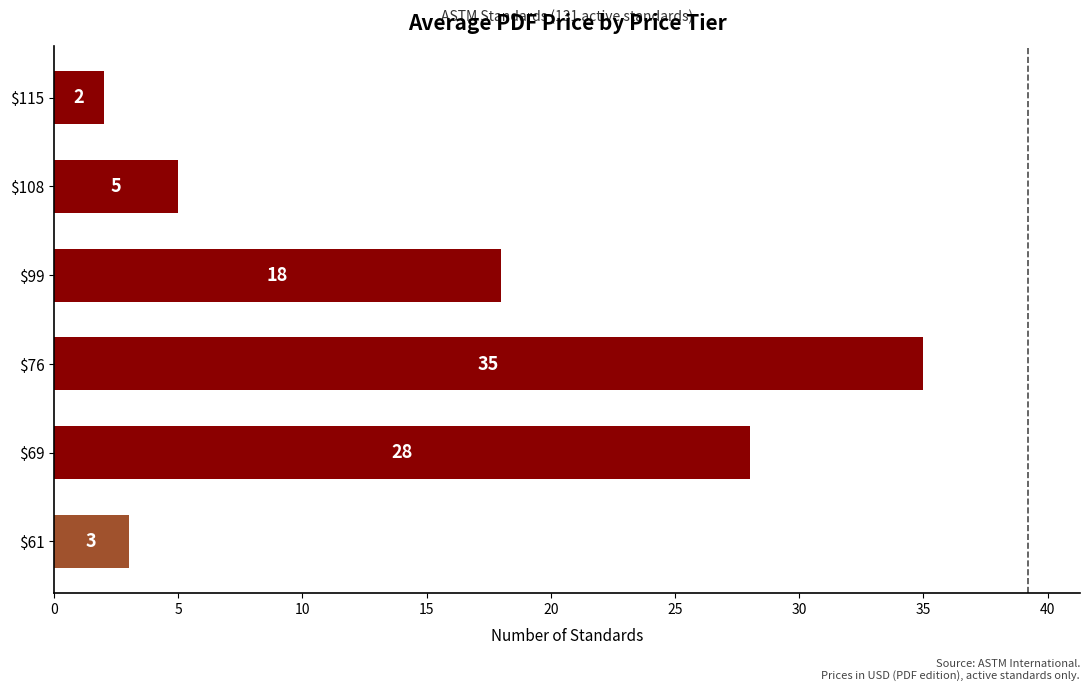

Rank the categories by value from highest to lowest.

$76, $69, $99, $108, $61, $115